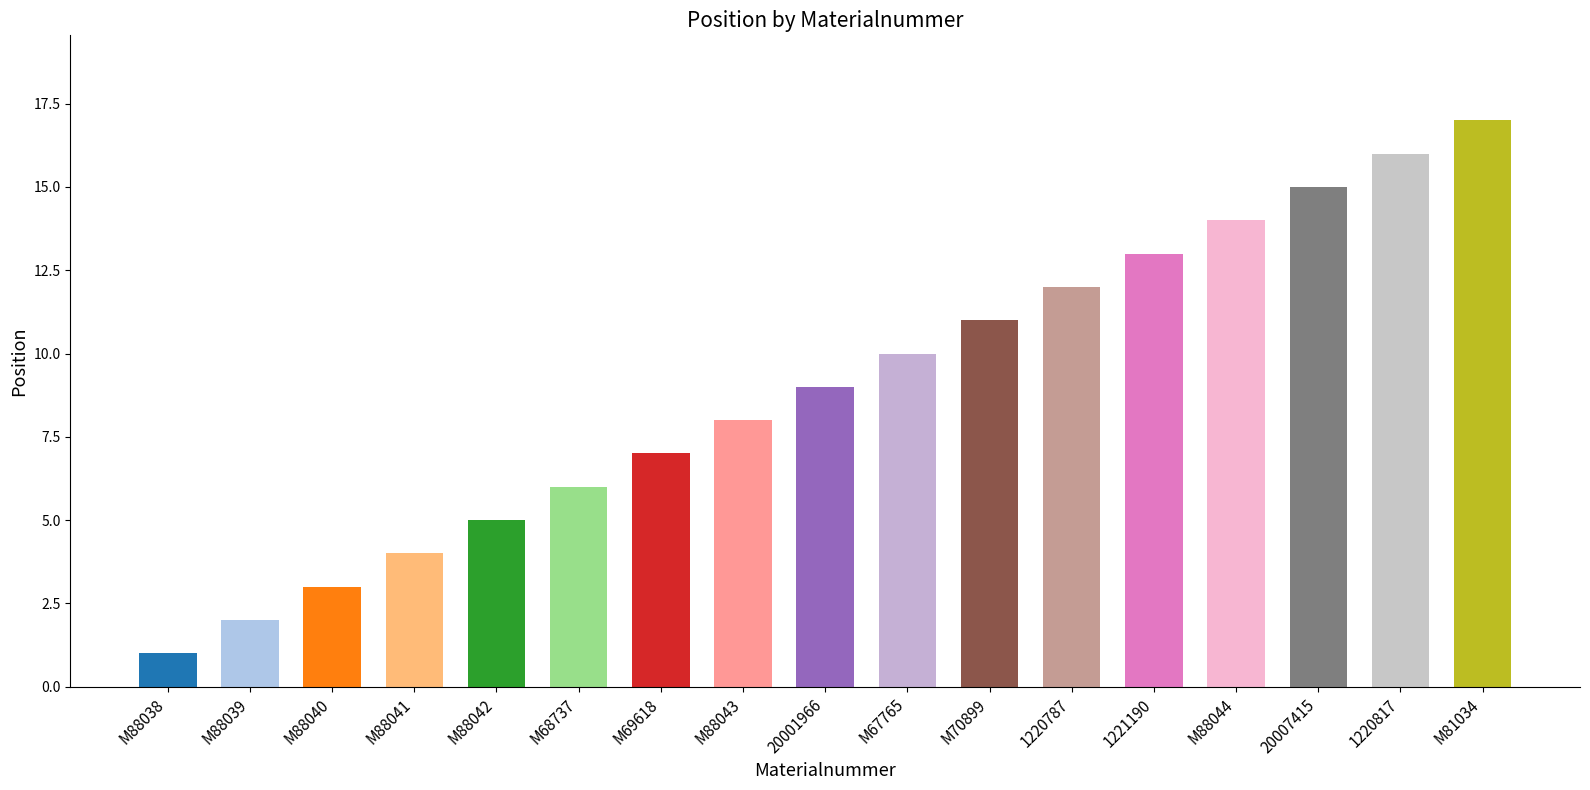

The chart shows a value of 2 at M68737. True or false?

False